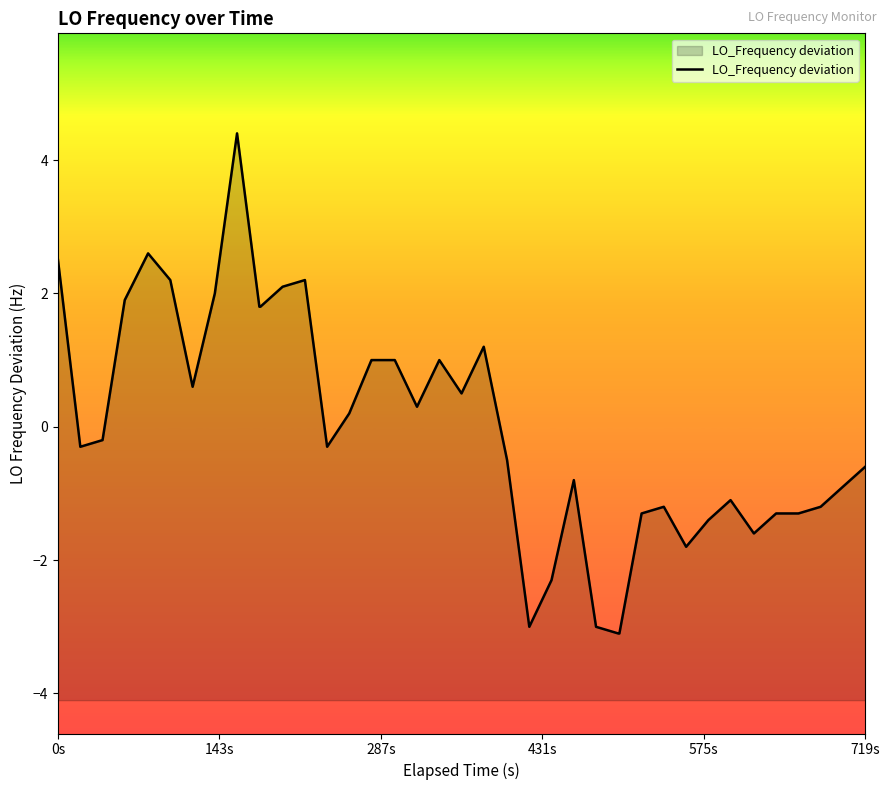

Where does the data first go above 0?

0s